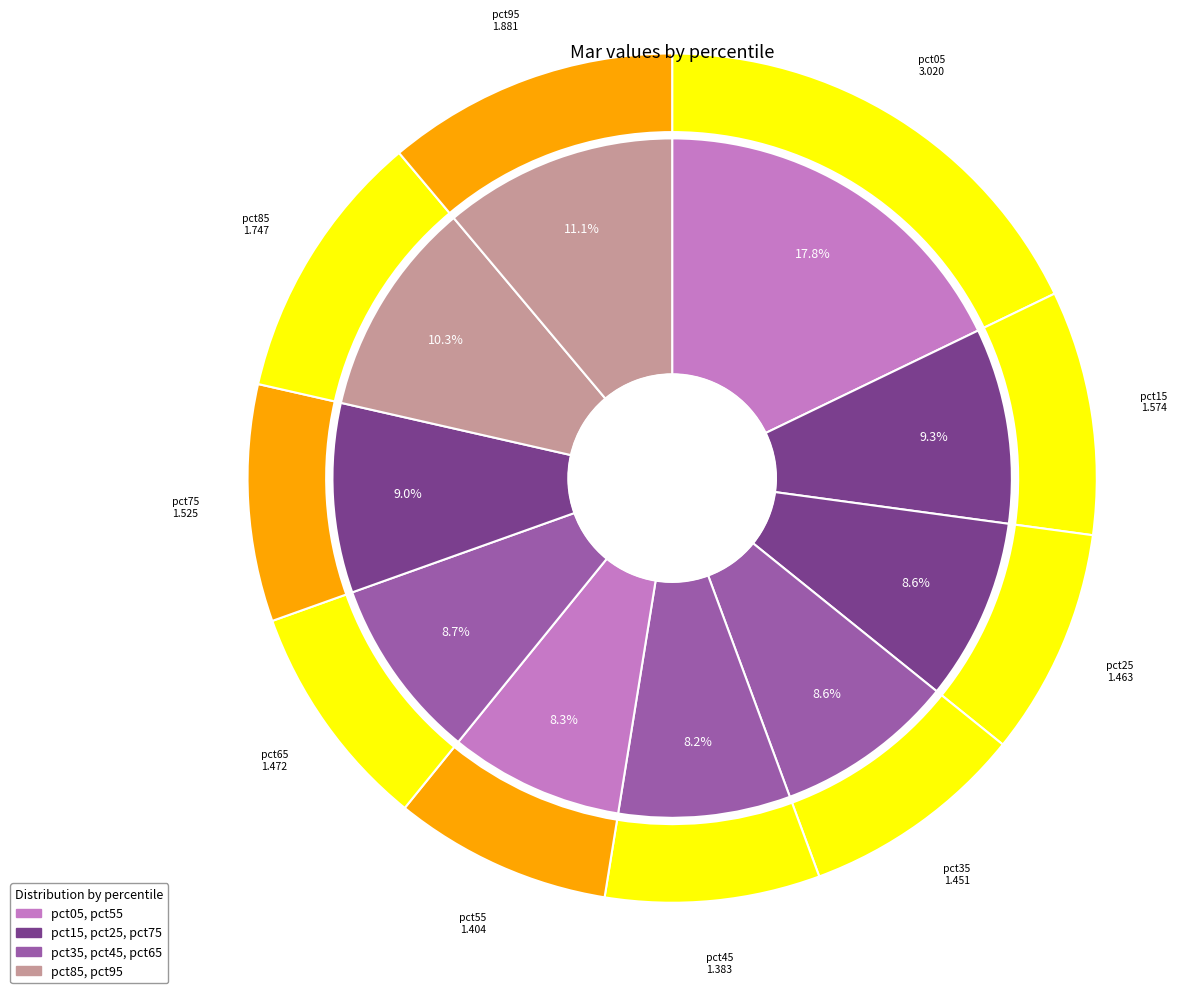

Is it true that pct85 is 1% of the pie?

False